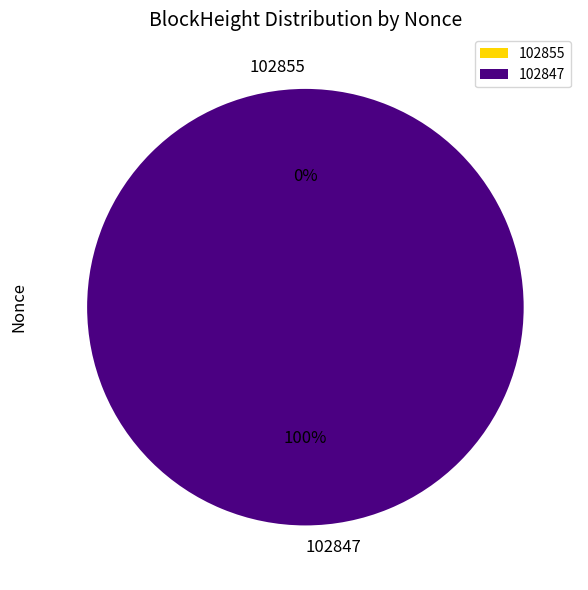

True or false: 102855 accounts for 0% of the total.

True